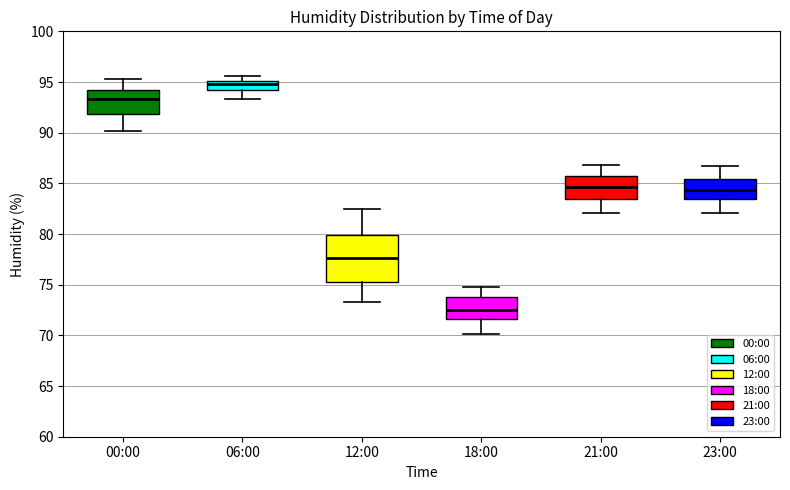

Comparing the boxes themselves (not the whiskers), which one is the tallest?

12:00